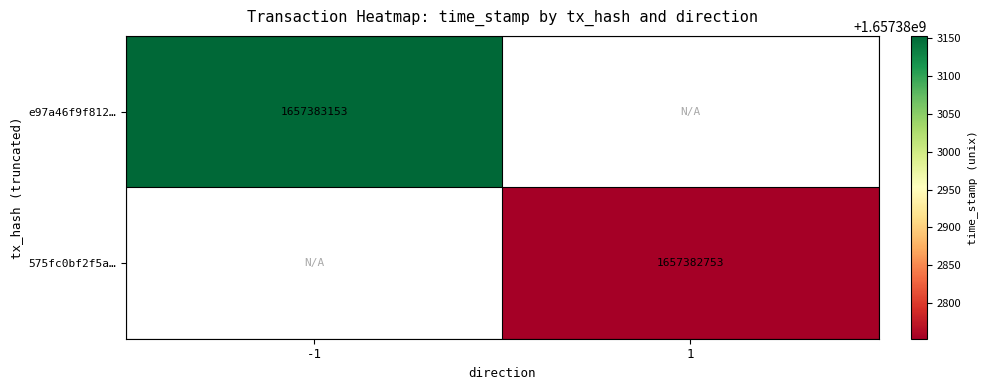

What is the spread (max minus min) of values at time_stamp?

400